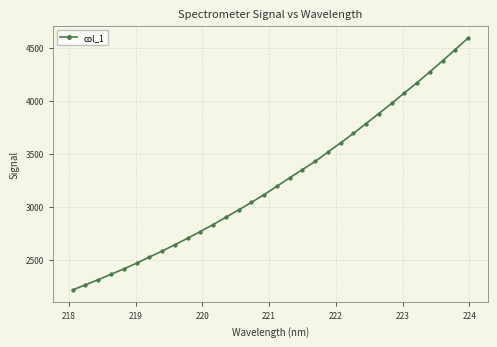

What is the value of the 13th point from the left?

2902.7